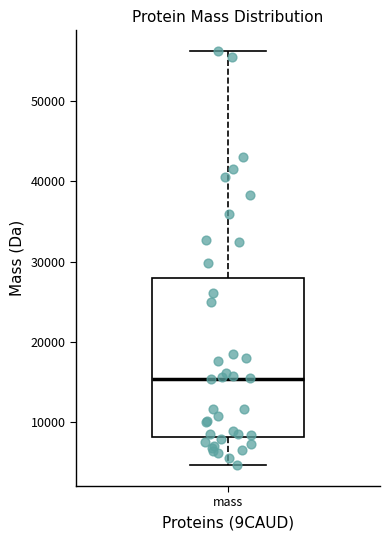

Transcribe this box plot: give where the median line is, the range the box spans, and where the two whiskers end, as read against the y-axis. The values are not printed on the chart, so give them approximately, as read against the axis.

median 15000, box 8000 to 28000, whiskers 5000 to 56000